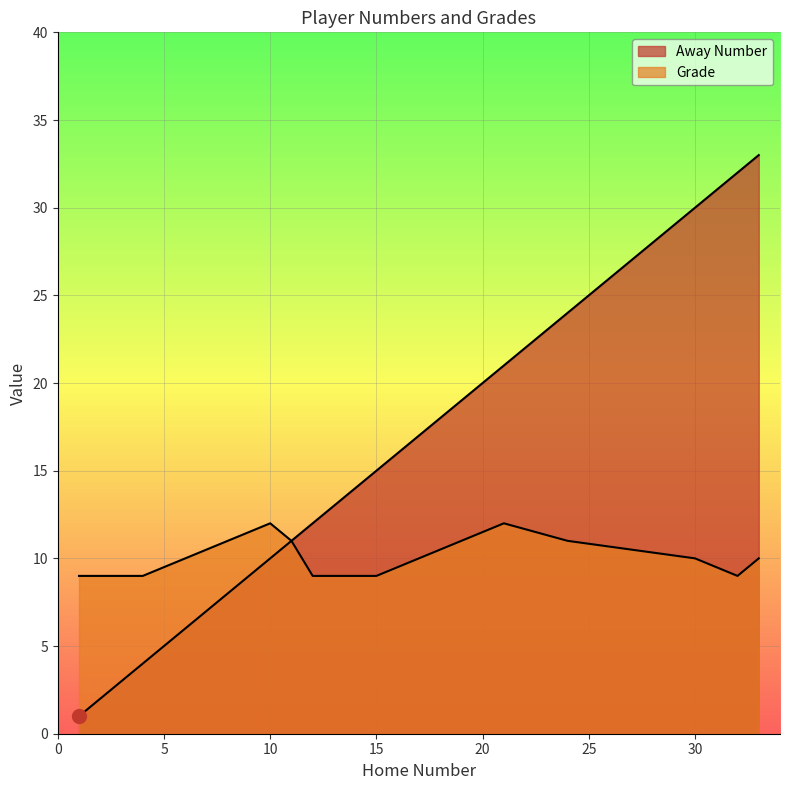

Is the value of Grade at 32 greater than the value of Away Number at 14?

No